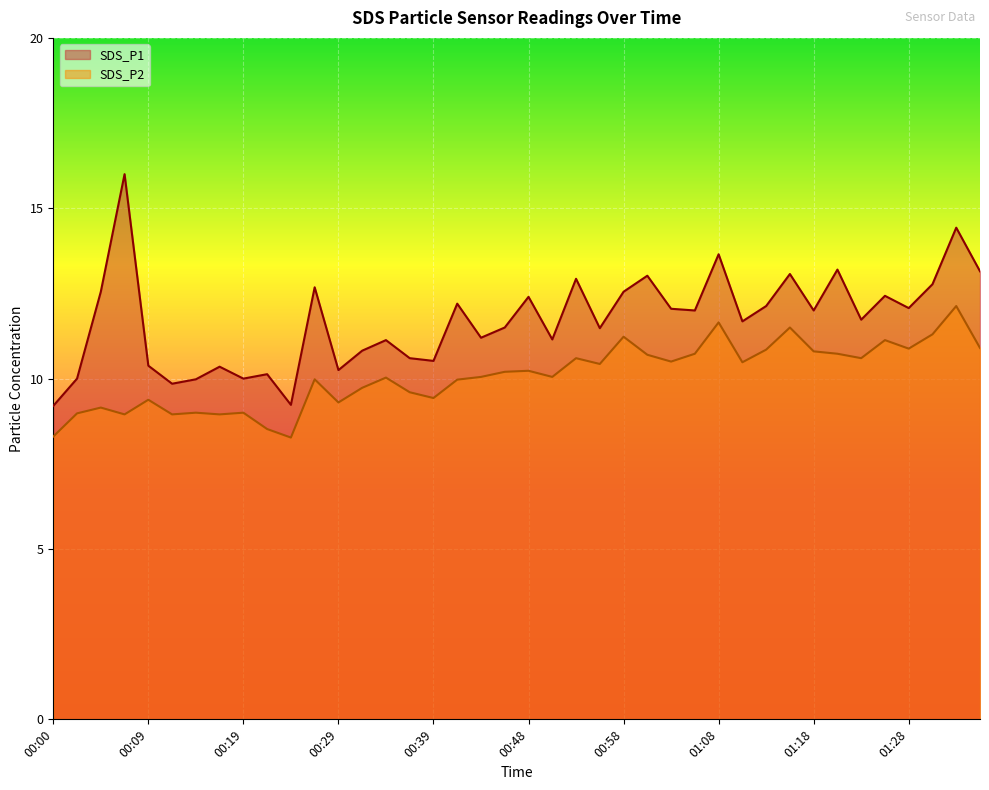

How many values in the SDS_P1 series are below 12?

20